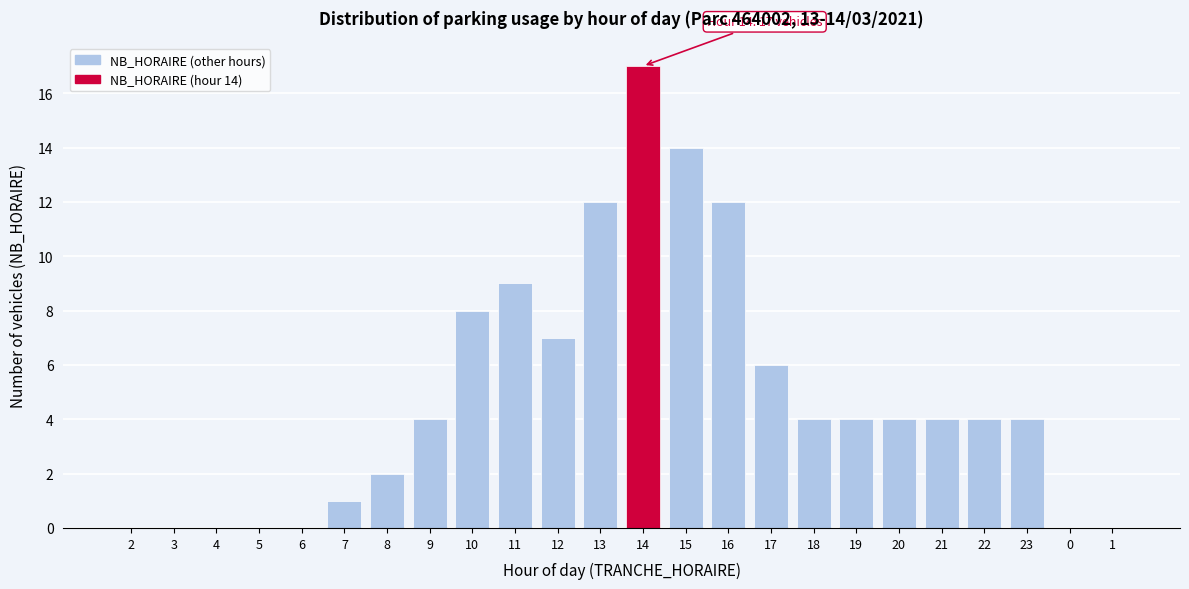

Reading left to right, list all the values displayed in this chart.

2=0	3=0	4=0	5=0	6=0	7=1	8=2	9=4	10=8	11=9	12=7	13=12	14=17	15=14	16=12	17=6	18=4	19=4	20=4	21=4	22=4	23=4	0=0	1=0